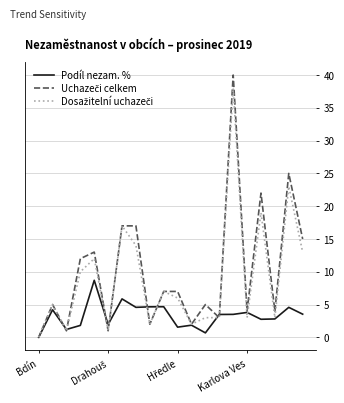

What is the maximum value shown in the chart?

40.0